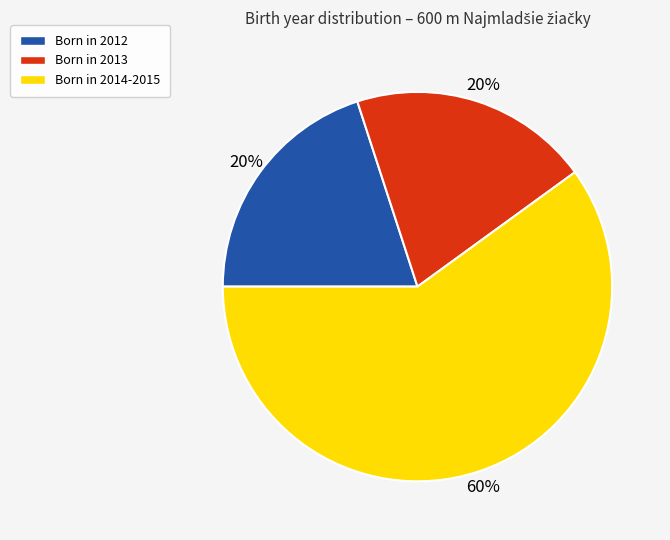

Does any single category account for the majority?

Yes